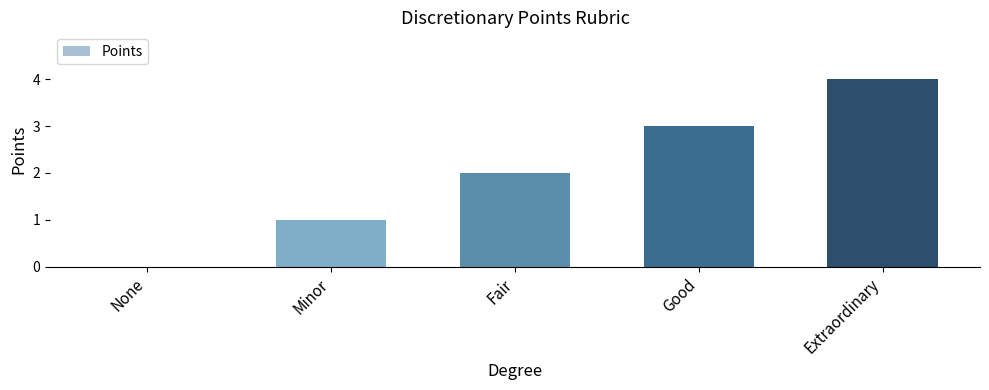

Are the bars grouped side by side (vs. stacked)?

No